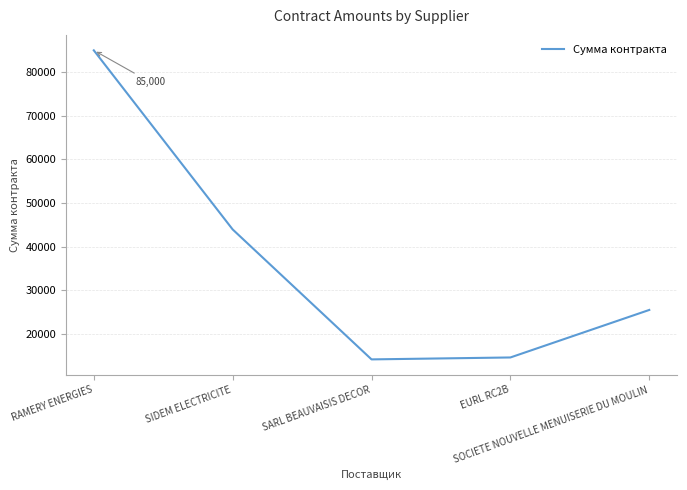

At which label is the value closest to 49583?

SIDEM ELECTRICITE